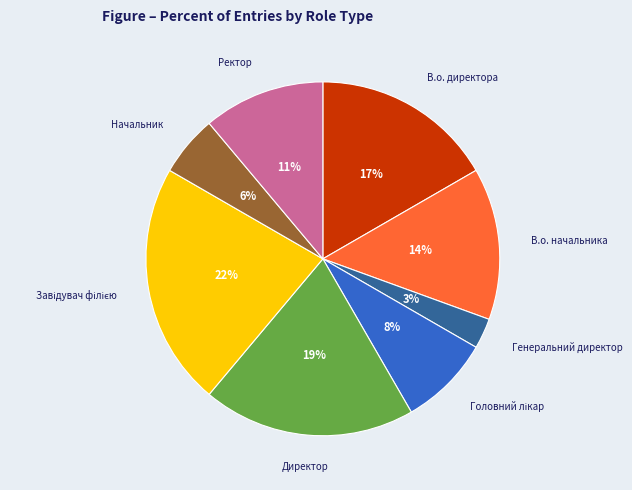

True or false: В.о. директора accounts for 6% of the total.

False